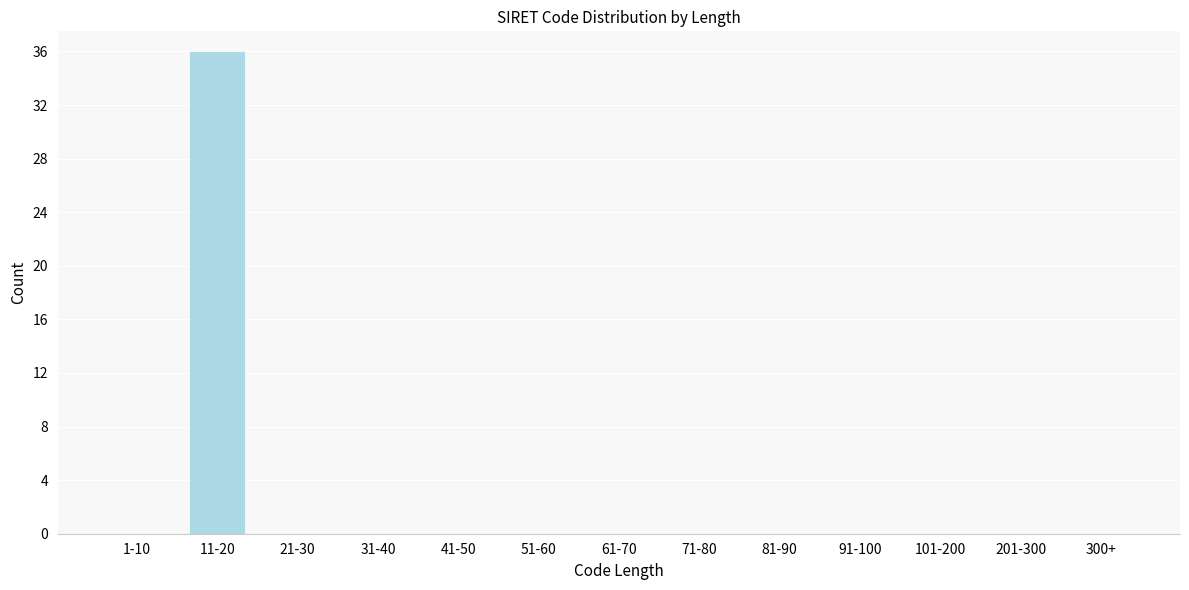

Reading right to left, what are all the values shown in this chart?

300+=0	201-300=0	101-200=0	91-100=0	81-90=0	71-80=0	61-70=0	51-60=0	41-50=0	31-40=0	21-30=0	11-20=36	1-10=0